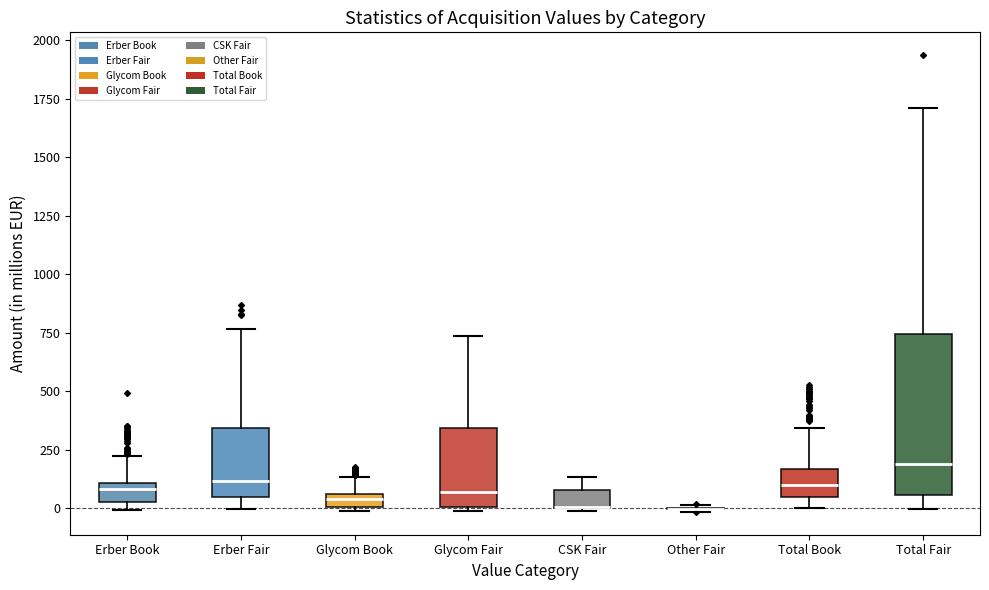

Comparing the boxes themselves (not the whiskers), which one is the tallest?

Total Fair